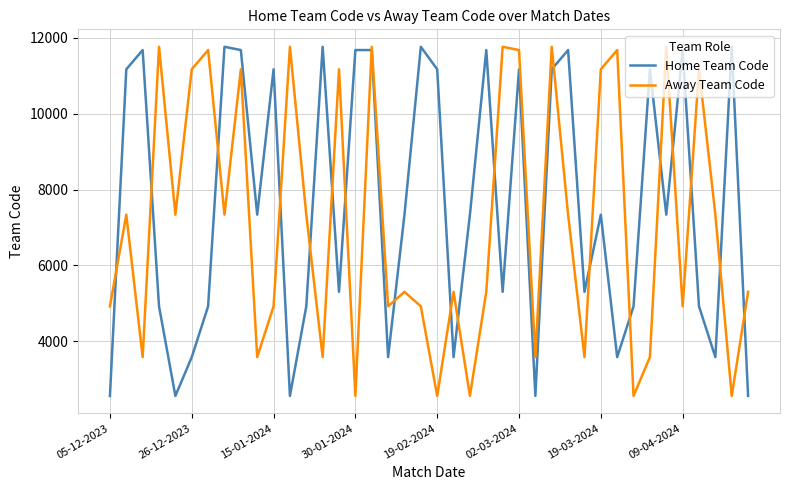

What is the difference between the maximum and minimum values in the Home Team Code series?

9204